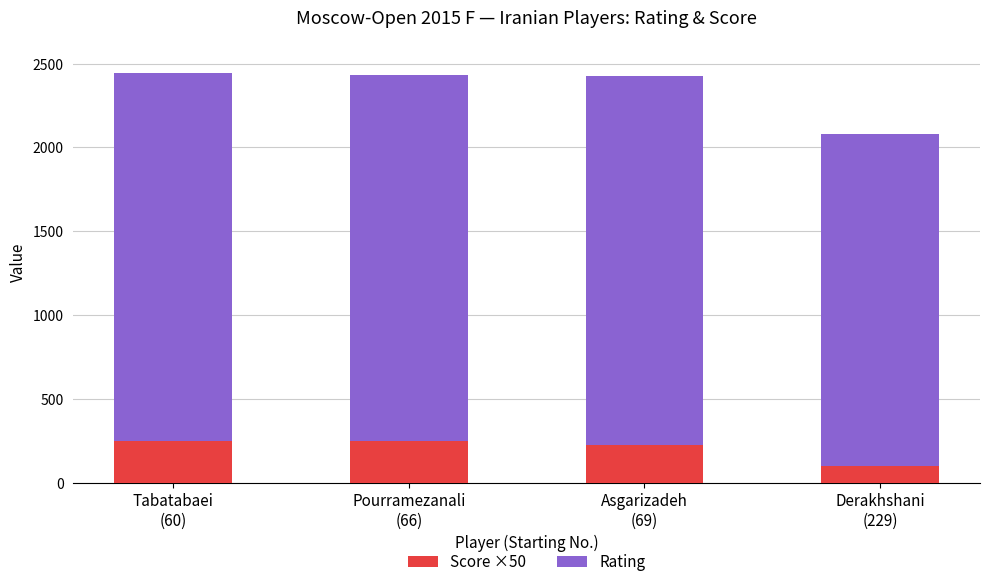

What is the average value of the Score ×50 series?

206